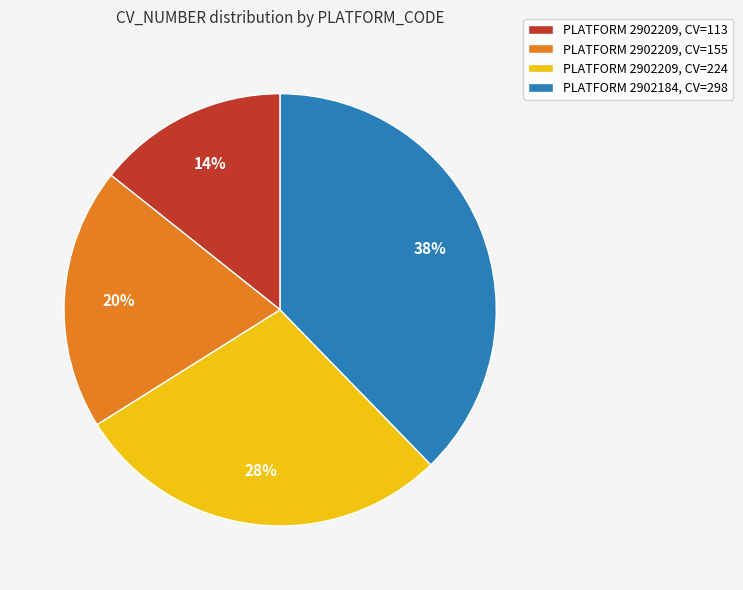

The PLATFORM 2902209, CV=155 slice represents 10% of the pie. True or false?

False